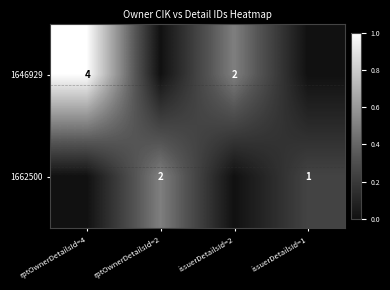

At which category is the sum across all series the highest?

rptOwnerDetailsId=4